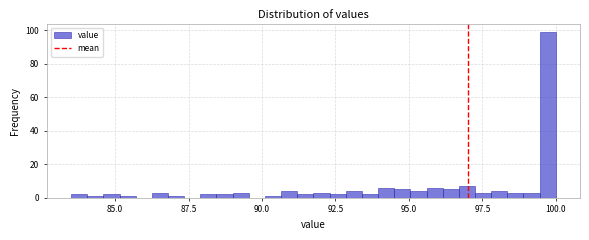

Around what value on the x-axis is the tallest bar? Give the approximate position of its centre, as read against the axis.

99.5